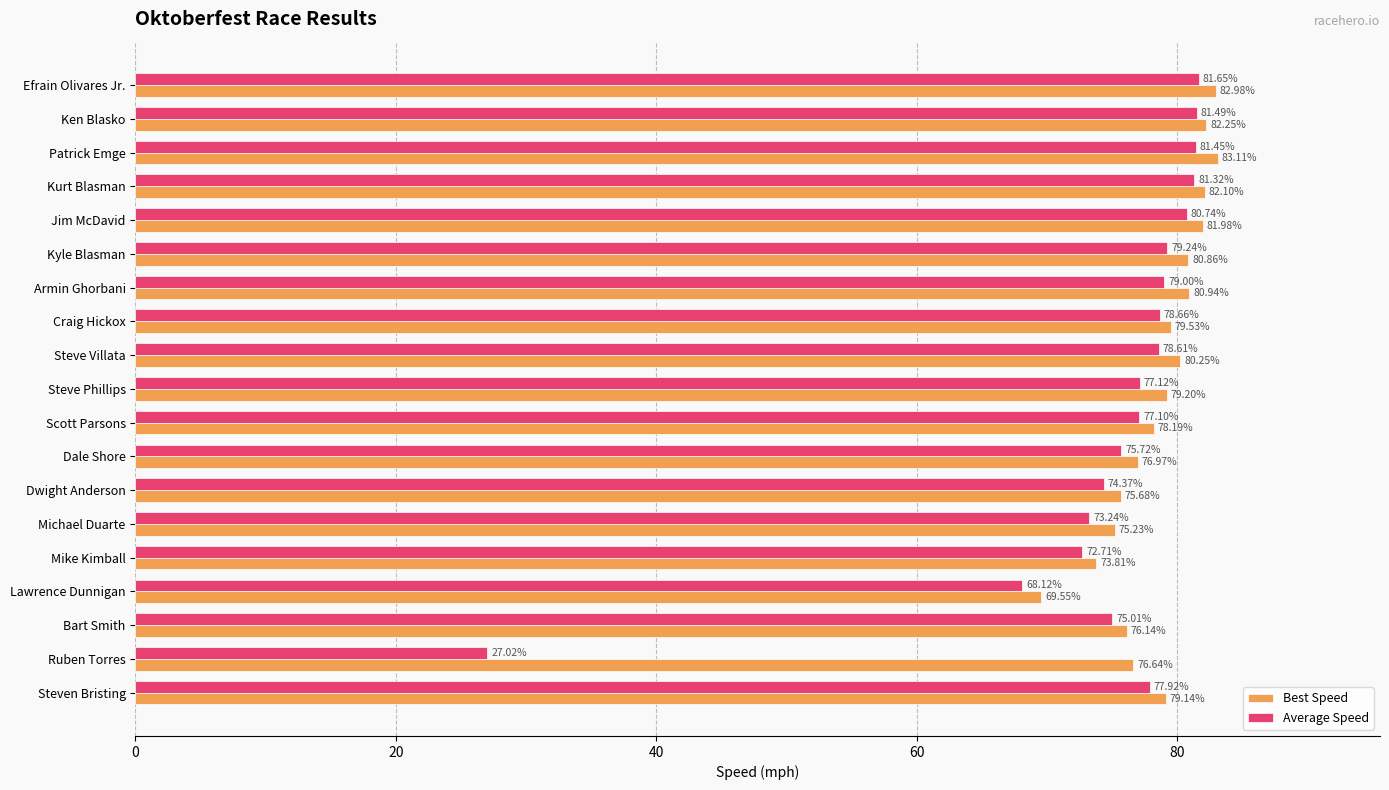

Which category has the lowest value in the Average Speed series?

Ruben Torres